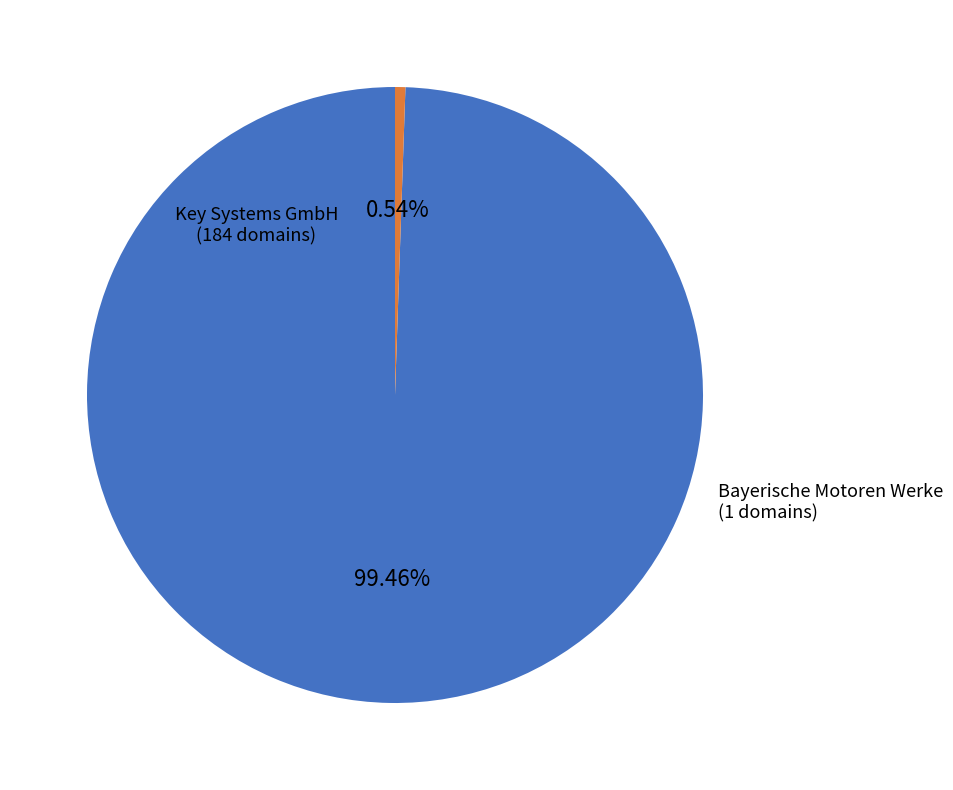

To the nearest percent, what is the average slice percentage?

50%